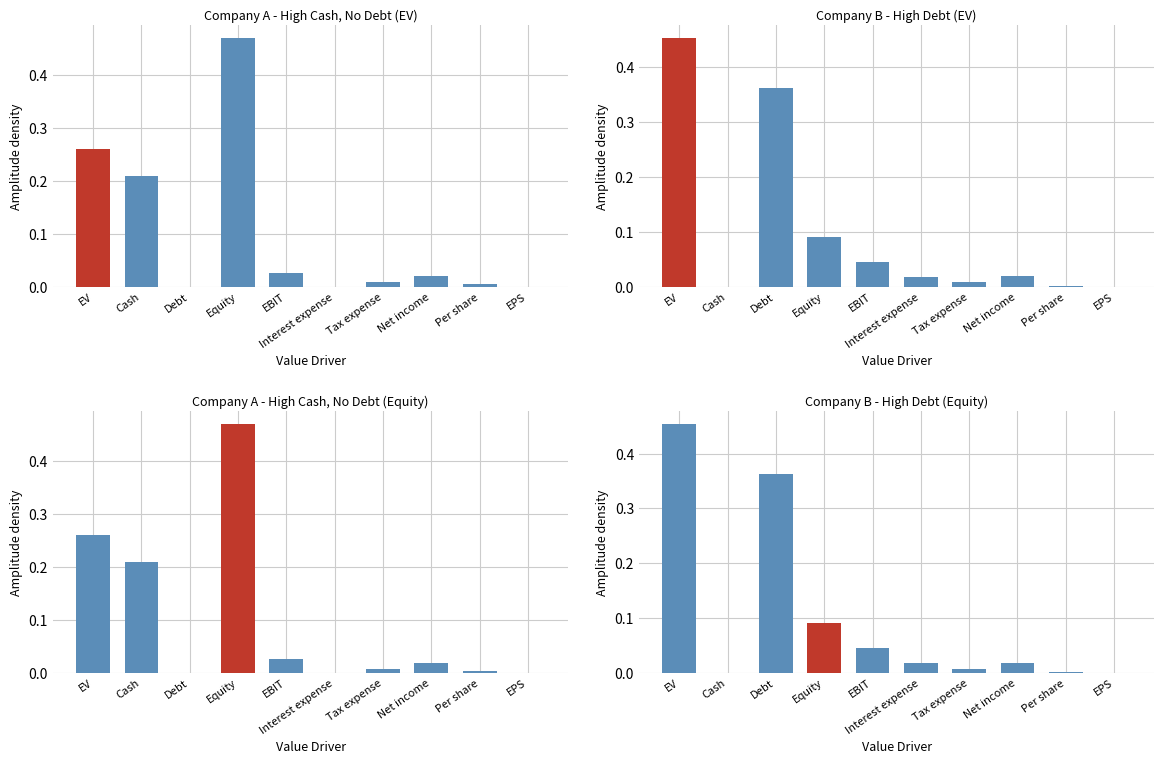

Which has a higher value, Debt or Tax expense?

Debt